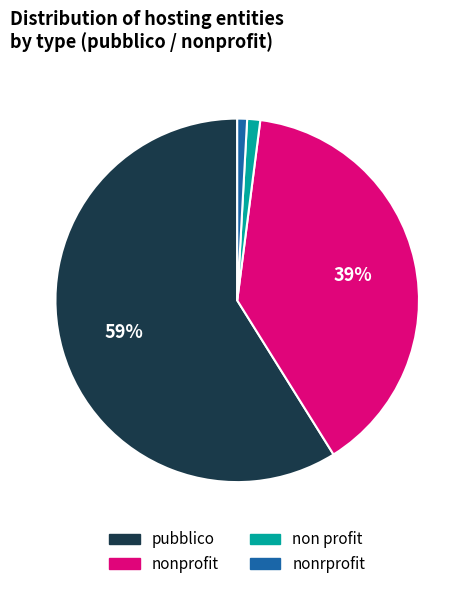

To the nearest percent, what is the difference between the largest and smallest slice percentages?

58%